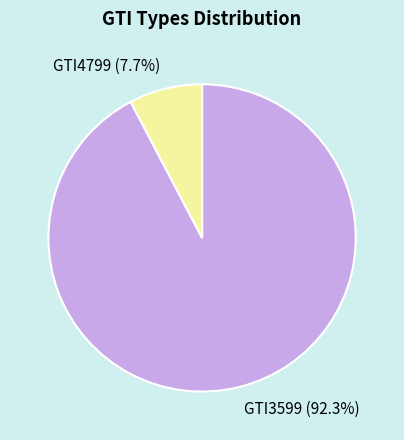

What is the ratio of the value at GTI3599 (92.3%) to the value at GTI4799 (7.7%)?

12.0